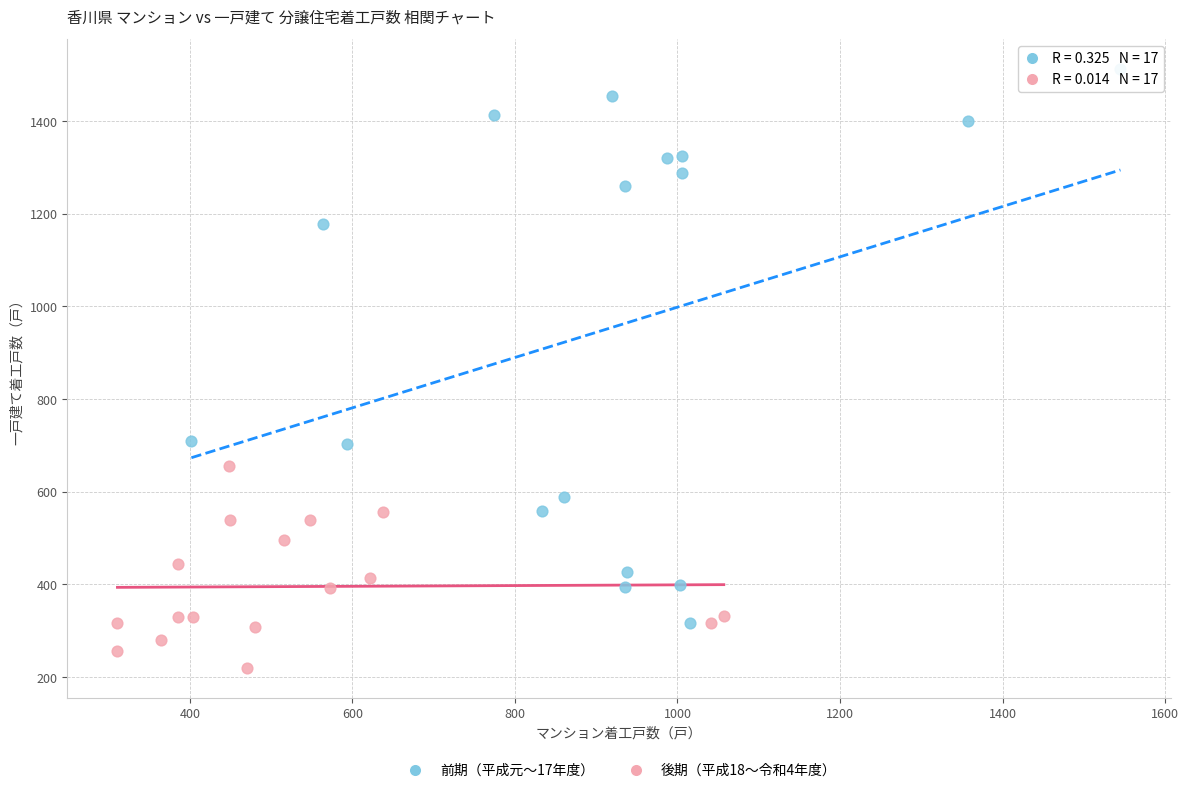

Which series reaches the maximum Y coordinate?

前期（平成元〜17年度）